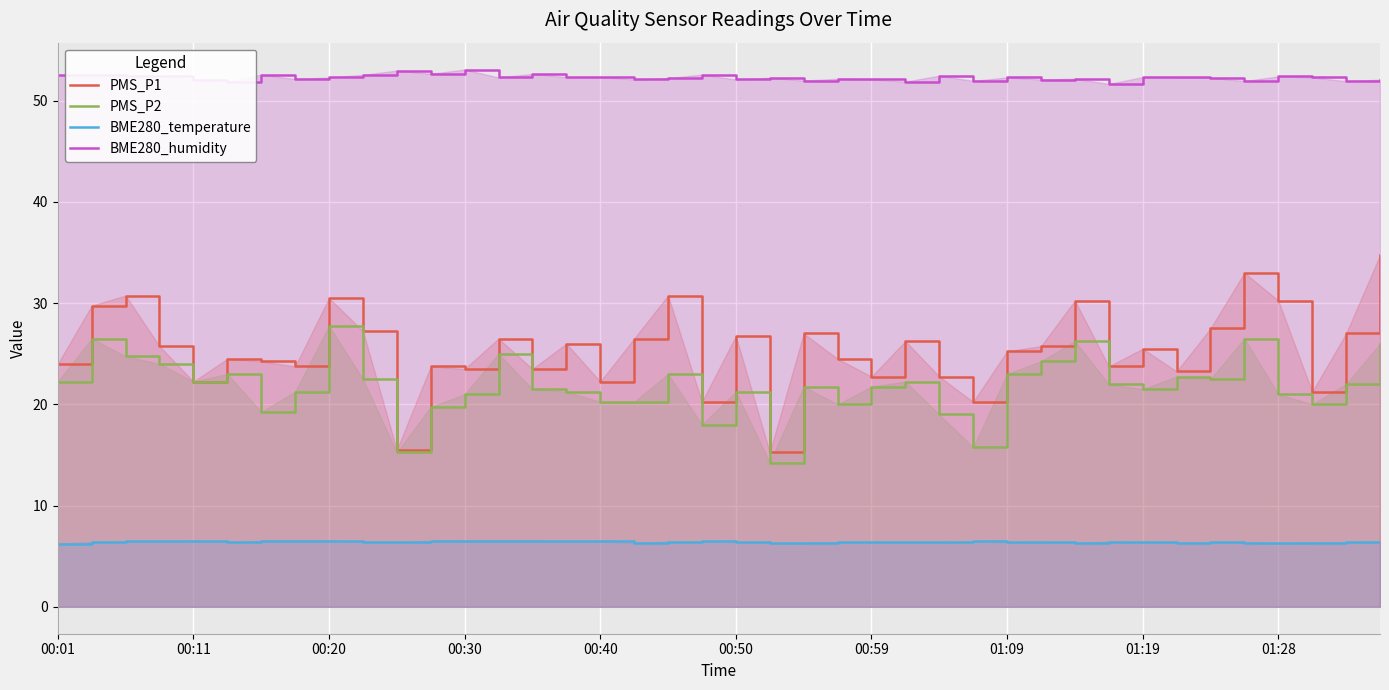

How many BME280_temperature values are between 6 and 7?

40